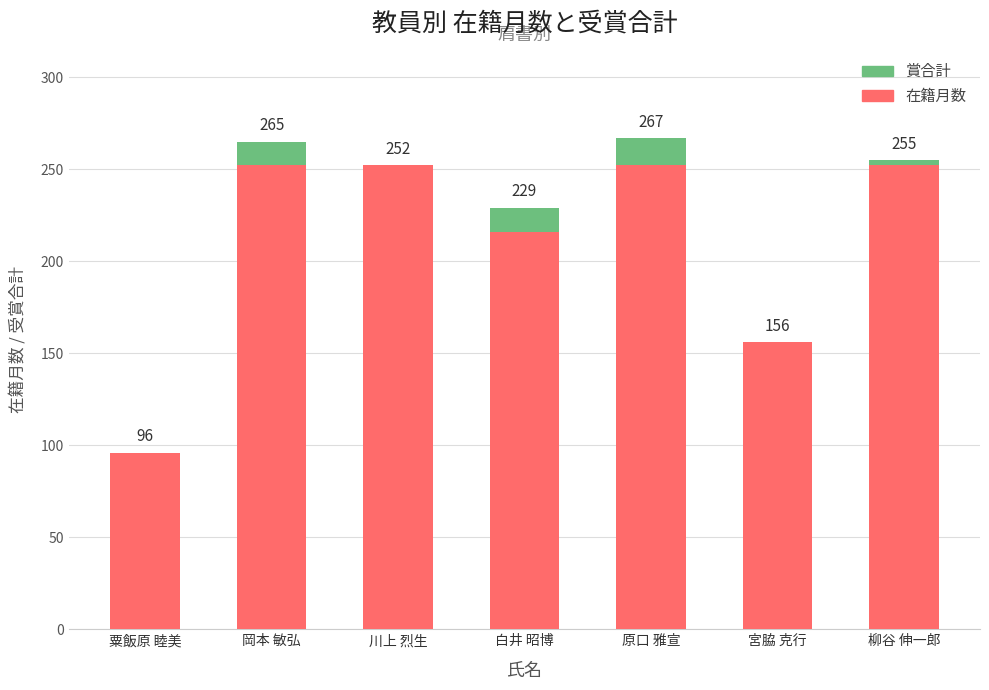

Does the chart contain stacked bars?

Yes